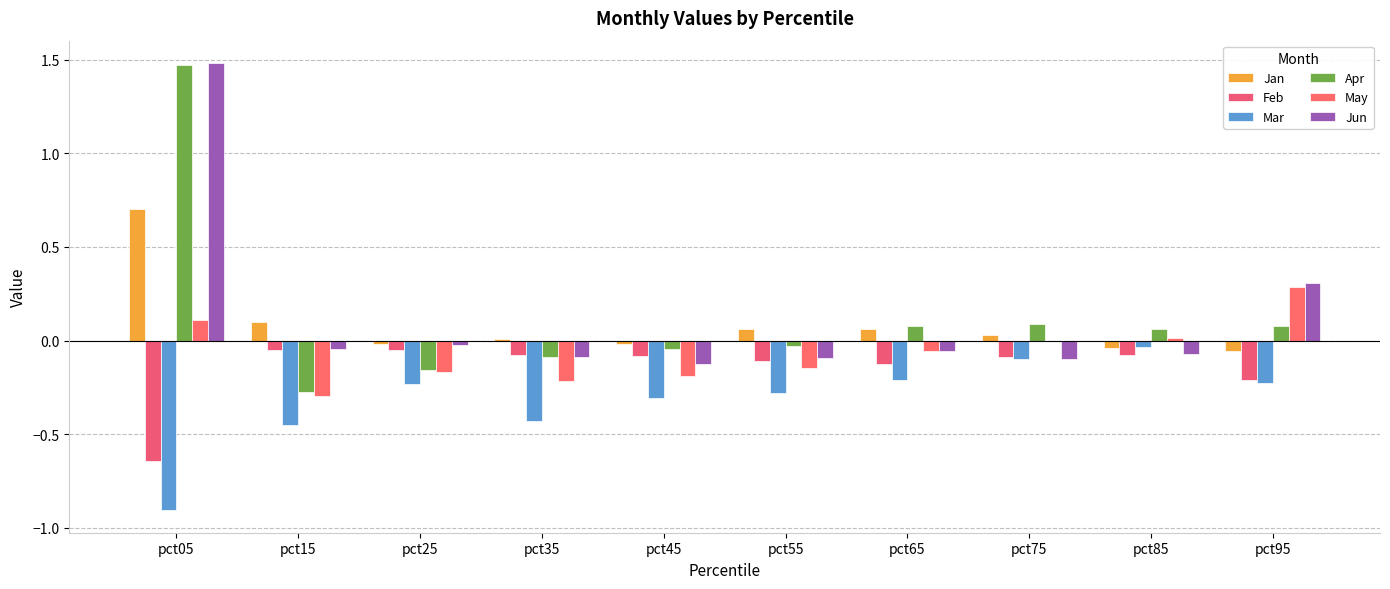

Read the May value at pct05.

0.1